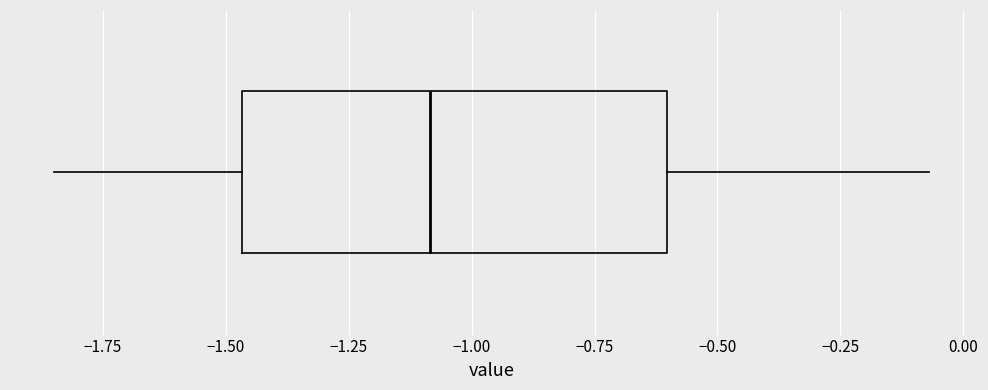

Transcribe this box plot: give where the median line is, the range the box spans, and where the two whiskers end, as read against the x-axis. The values are not printed on the chart, so give them approximately, as read against the axis.

median -1.10, box -1.45 to -0.60, whiskers -1.85 to -0.05